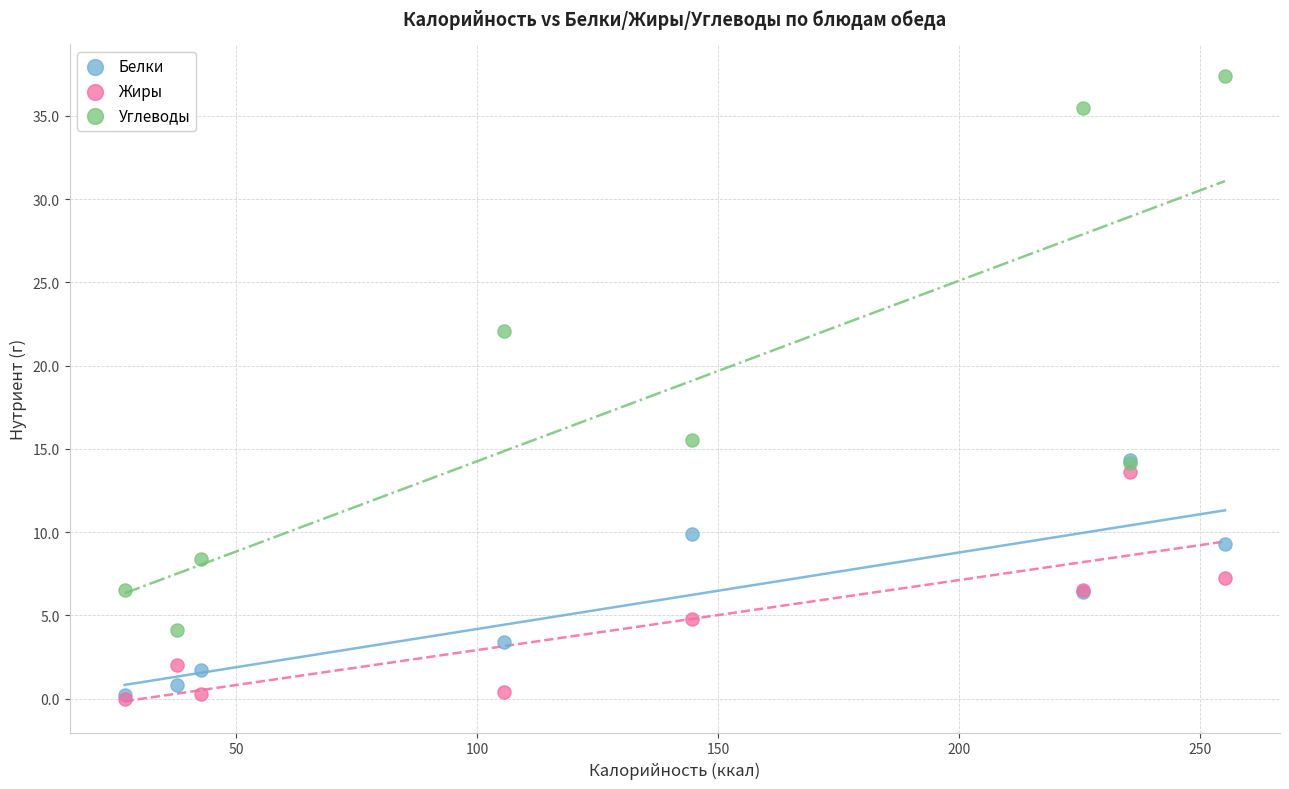

What are all the series names shown in the legend?

Белки, Жиры, Углеводы